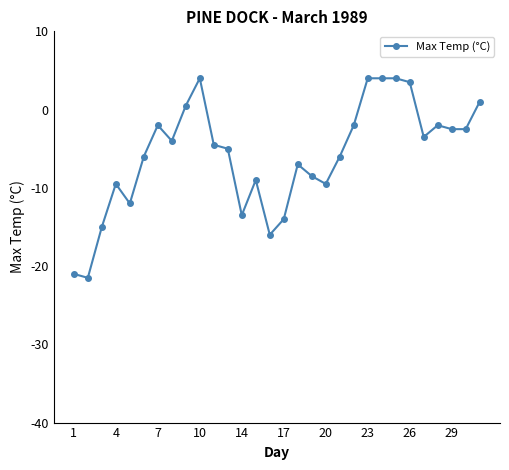

What is the value of the 20th point from the left?

-6.0